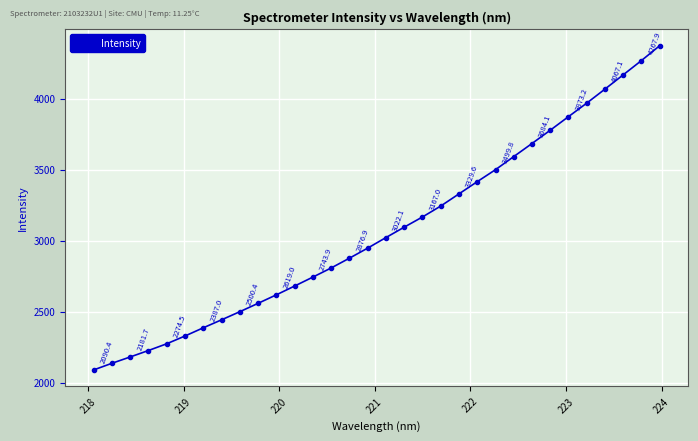

What is the value of the 29th point from the left?

4067.1